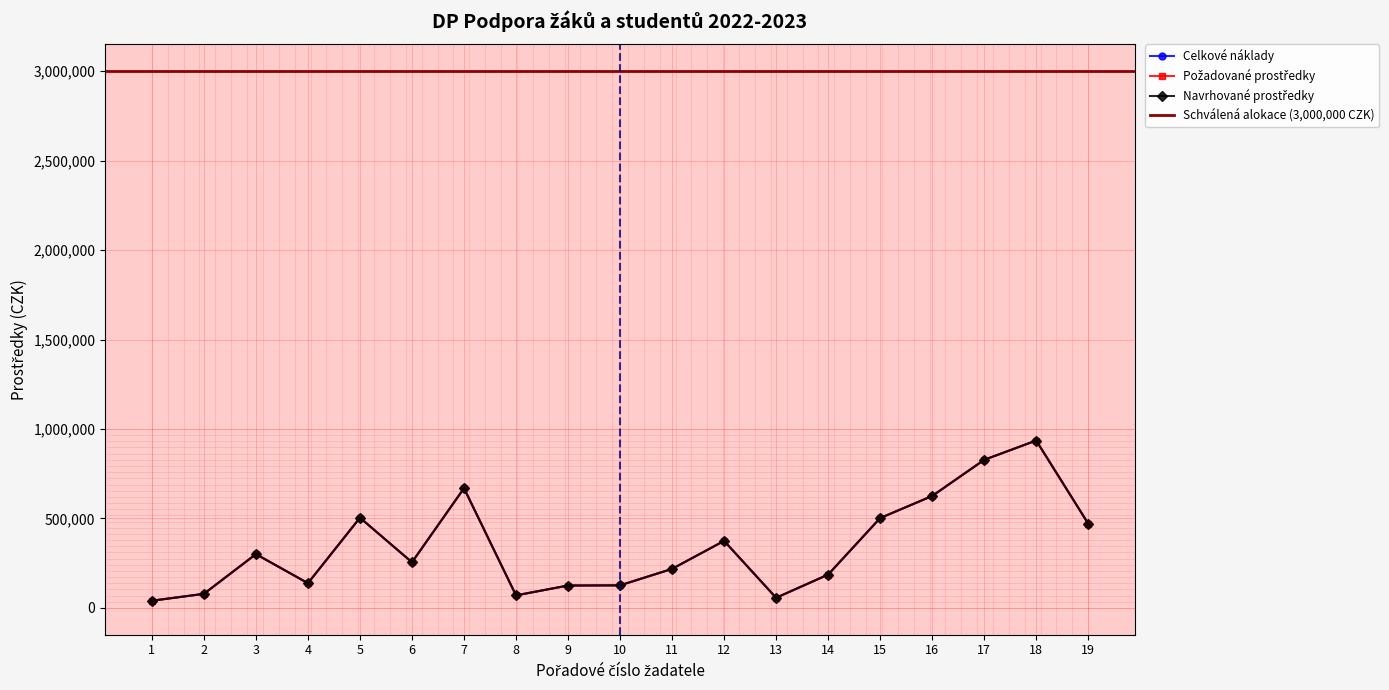

True or false: Požadované prostředky and Celkové náklady intersect in this chart.

False